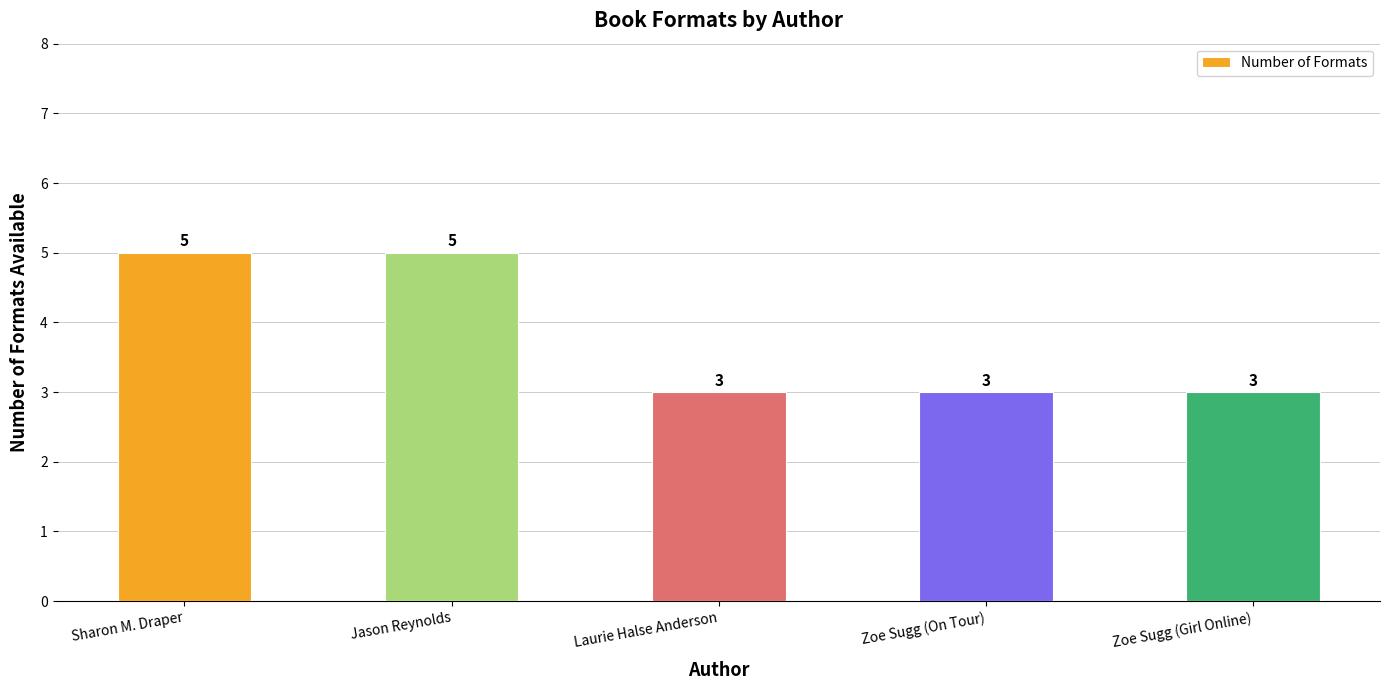

Approximately how many times larger is the value at Jason Reynolds compared to Sharon M. Draper?

1.0